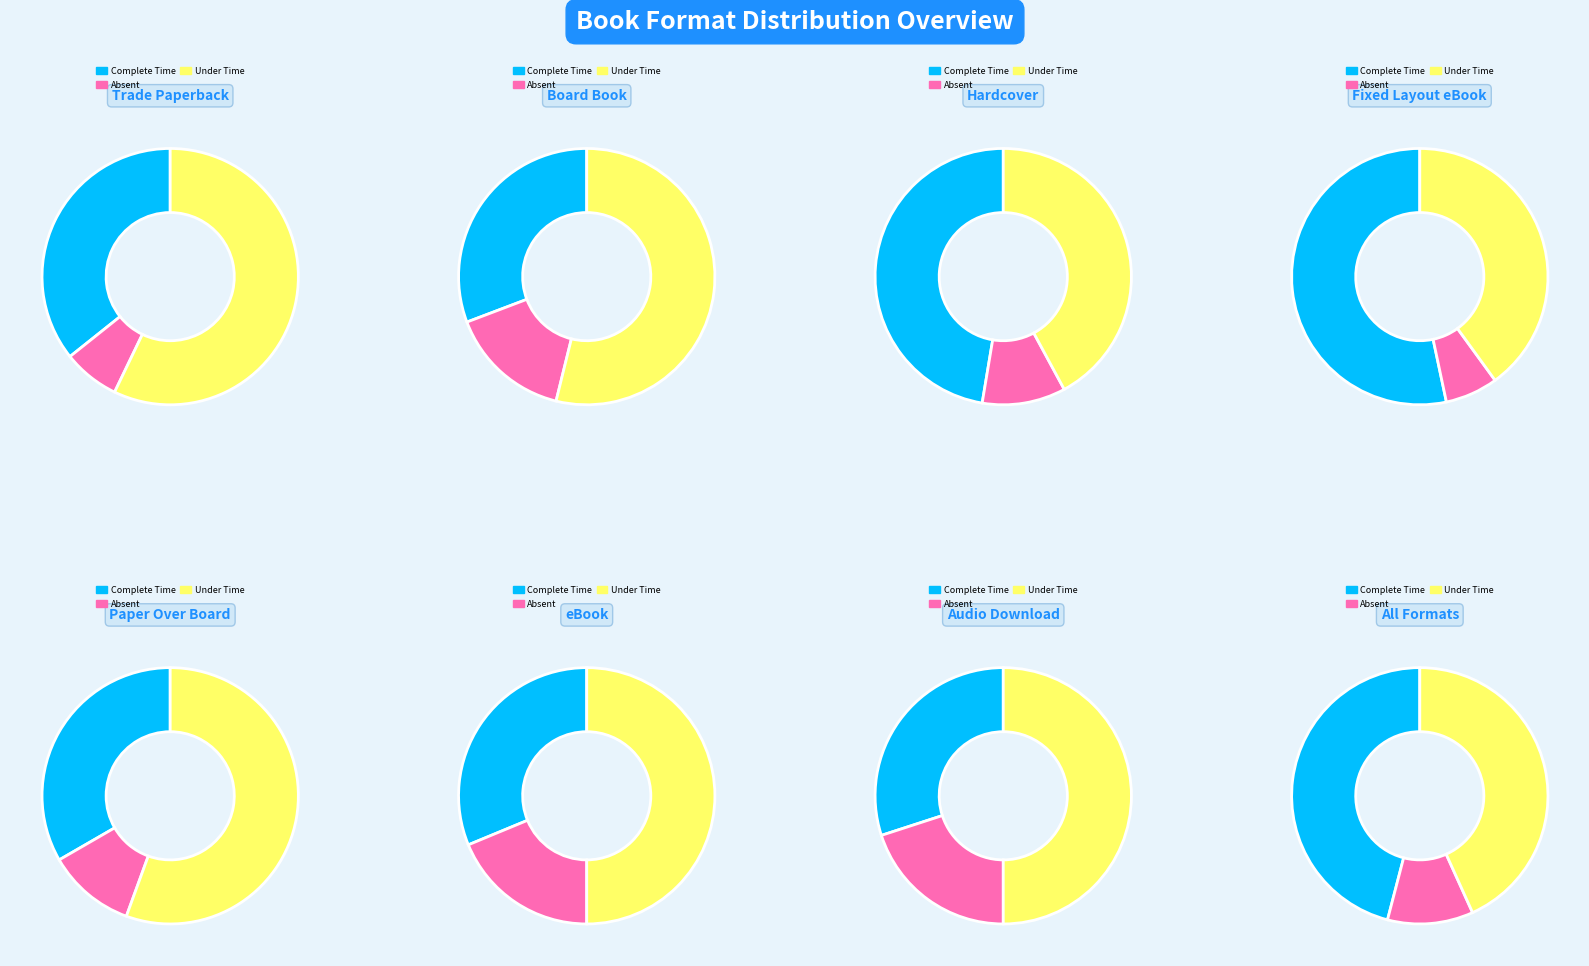

The Trade Paperback slice represents 3% of the pie. True or false?

False